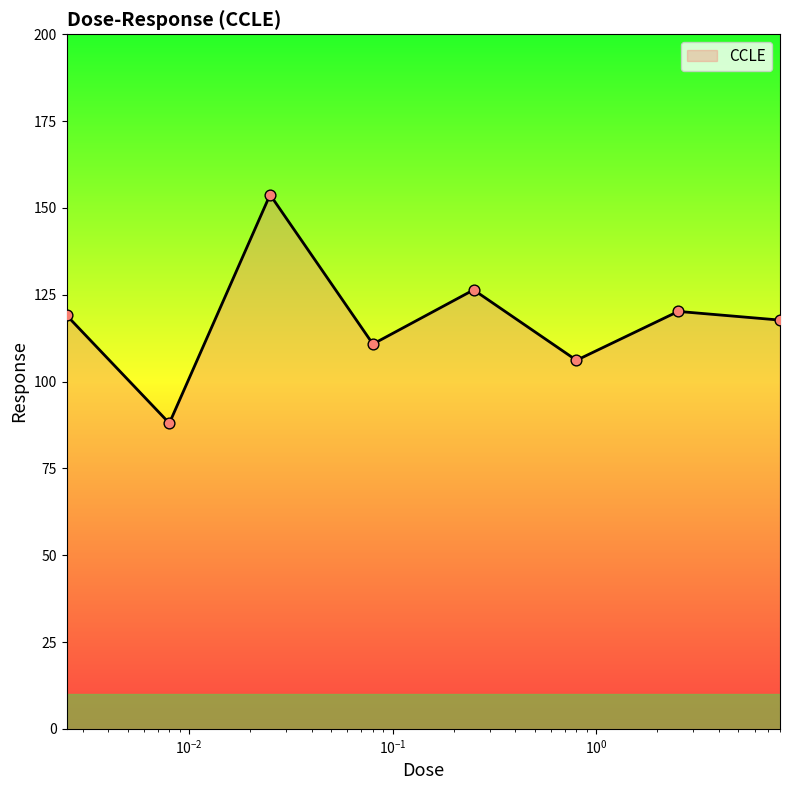

How many interior local valleys (lower than both neighbors) does the data have?

3